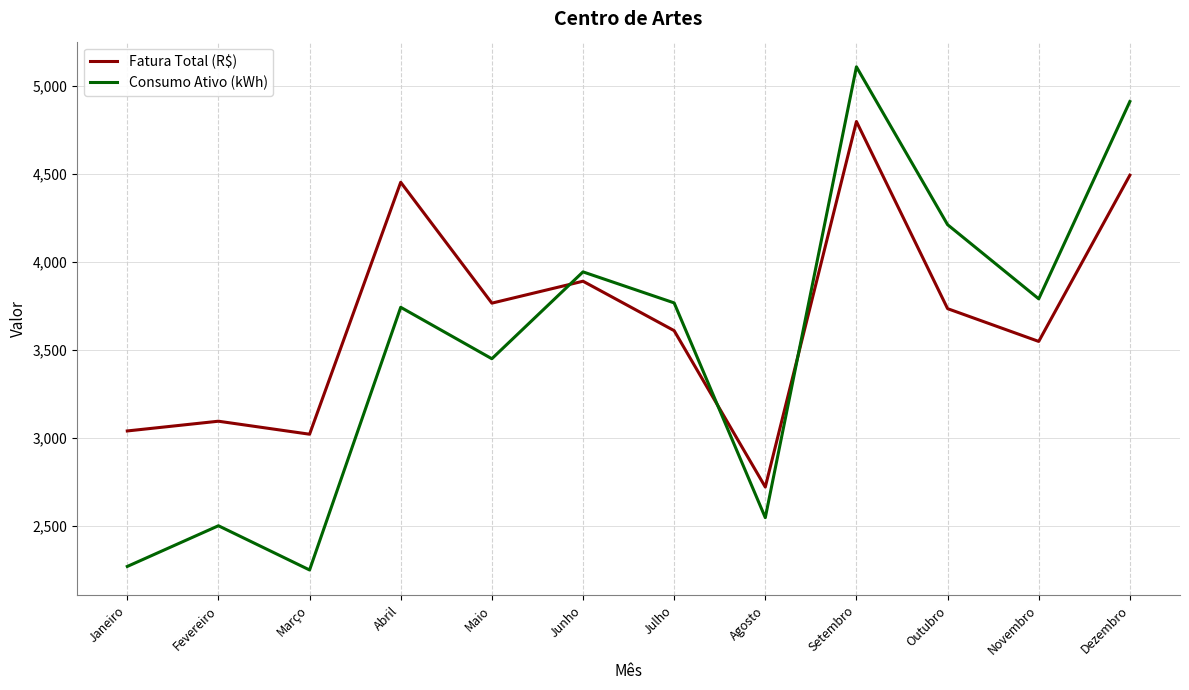

What is the approximate value of Fatura Total (R$) at Abril?

4451.8